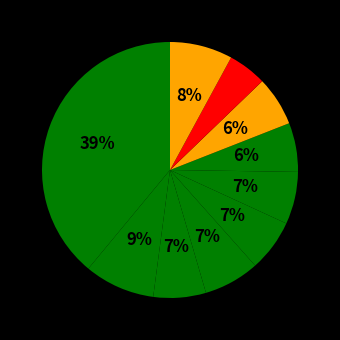

How many segments does this pie chart have?

10